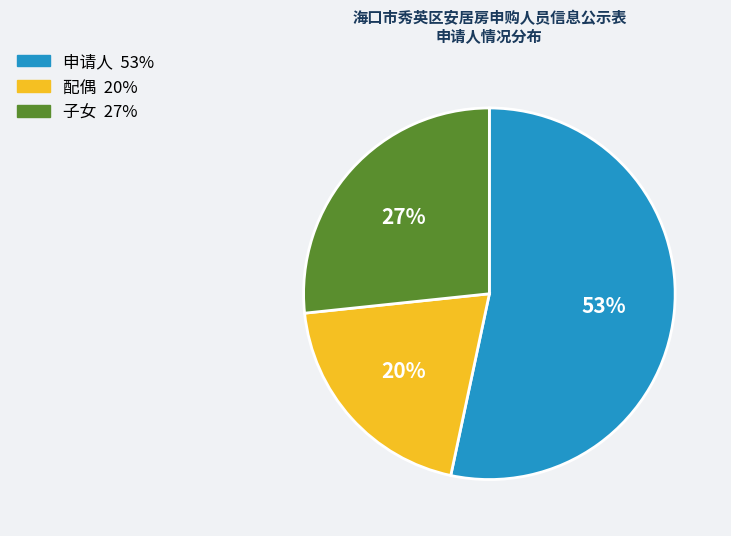

How many segments does this pie chart have?

3